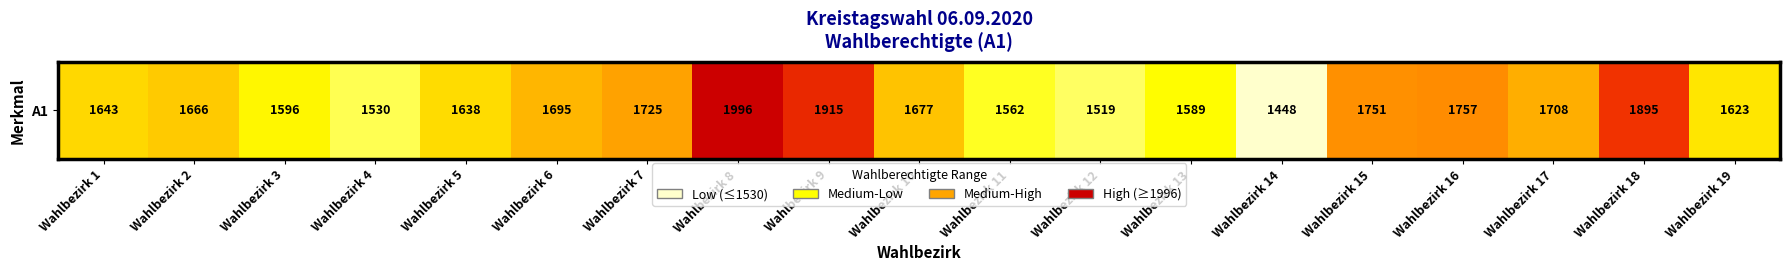

The value at Wahlbezirk 6 is 1695. True or false?

True